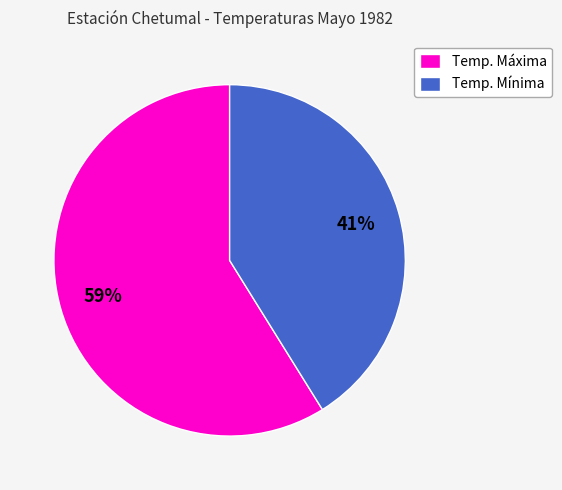

Is there a majority slice in this chart?

Yes